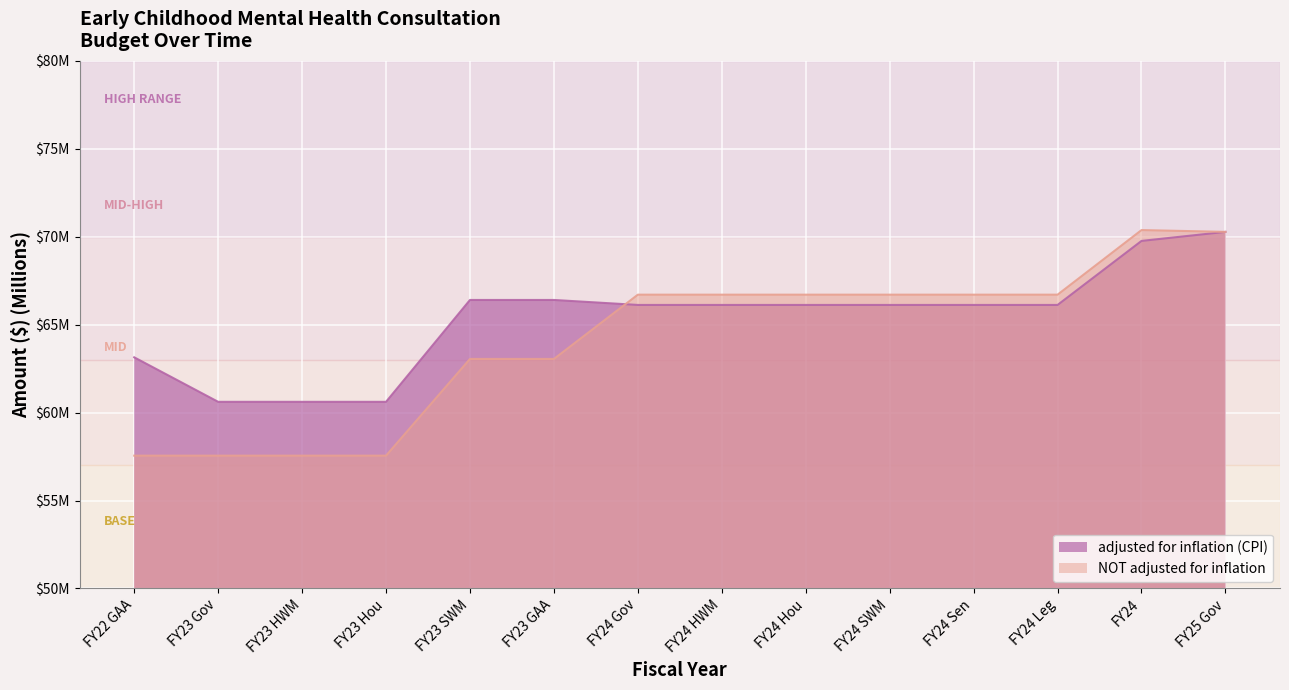

Reading left to right, transcribe all the data shown in this chart.

adjusted for inflation (CPI): 63.1	60.6	60.6	60.6	66.4	66.4	66.1	66.1	66.1	66.1	66.1	66.1	69.8	70.3
NOT adjusted for inflation: 57.6	57.6	57.6	57.6	63.1	63.1	66.7	66.7	66.7	66.7	66.7	66.7	70.4	70.3